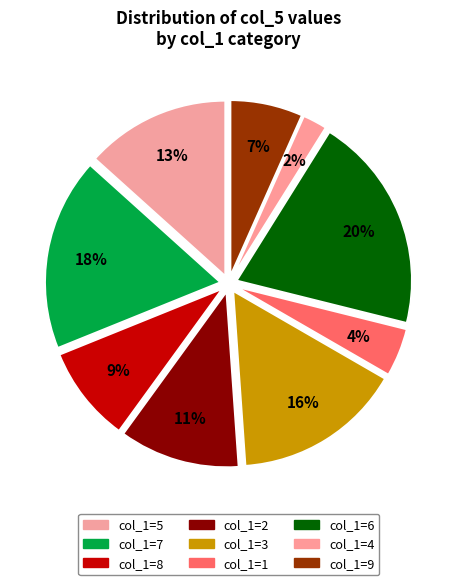

Count the number of slices in the pie.

9